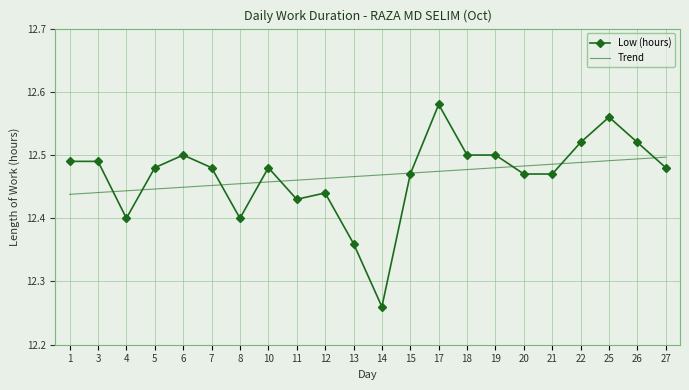

Which category has the highest value across all series?

17